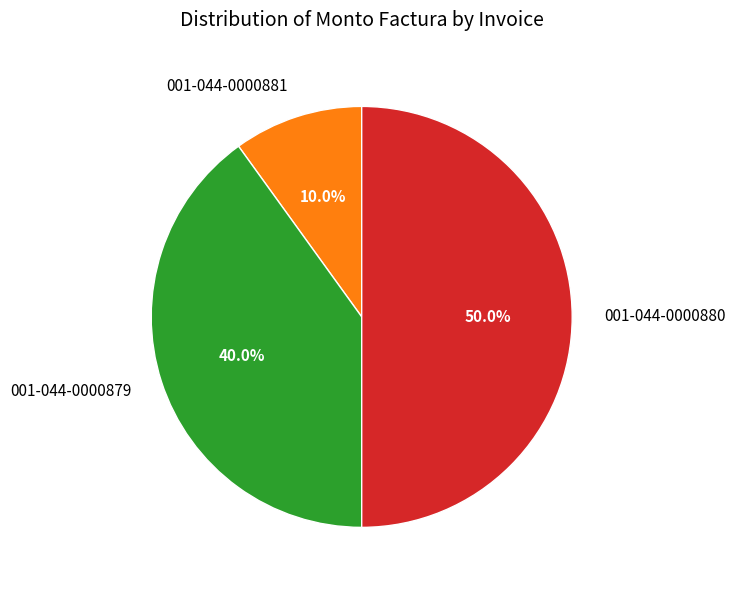

Which slice is the smallest?

001-044-0000881